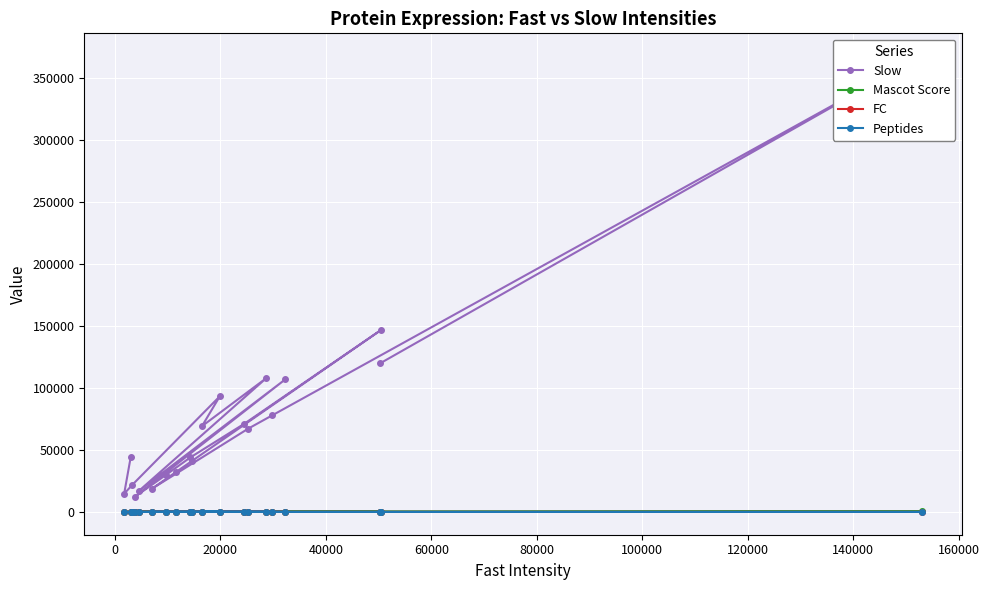

Which series has the largest total across all categories?

Slow